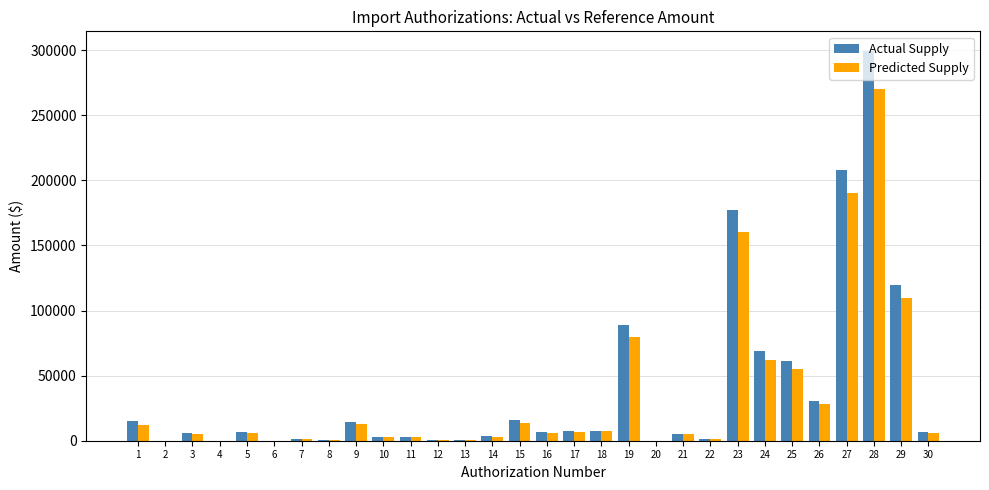

Is the value of Predicted Supply at 23 greater than the value of Actual Supply at 15?

Yes